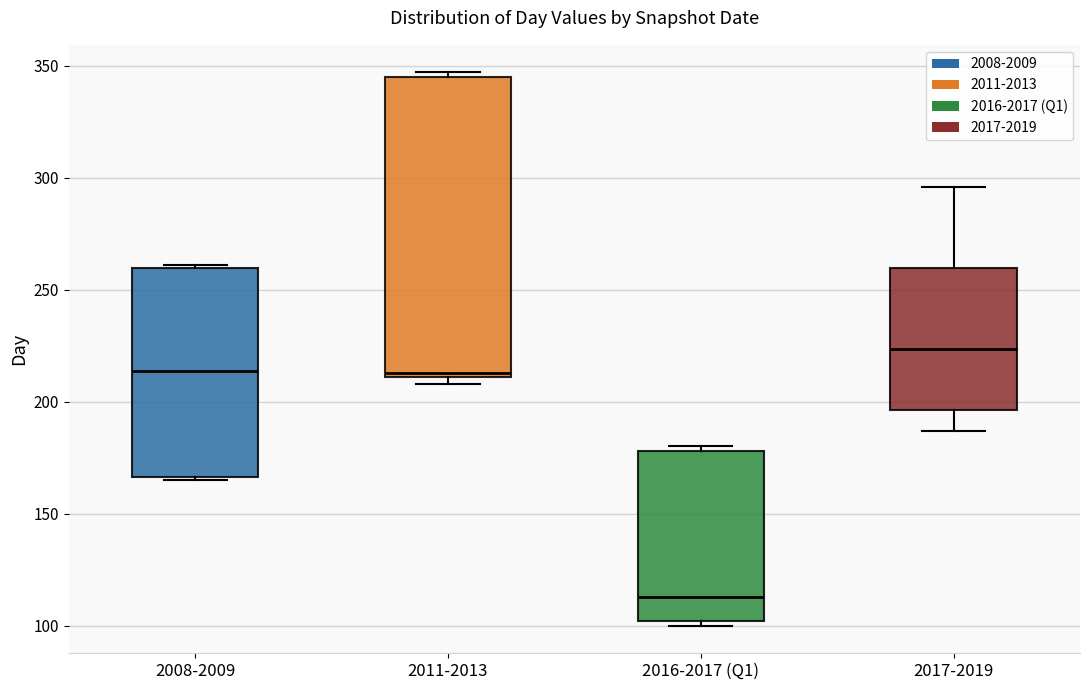

Comparing the boxes themselves (not the whiskers), which one is the tallest?

2011-2013